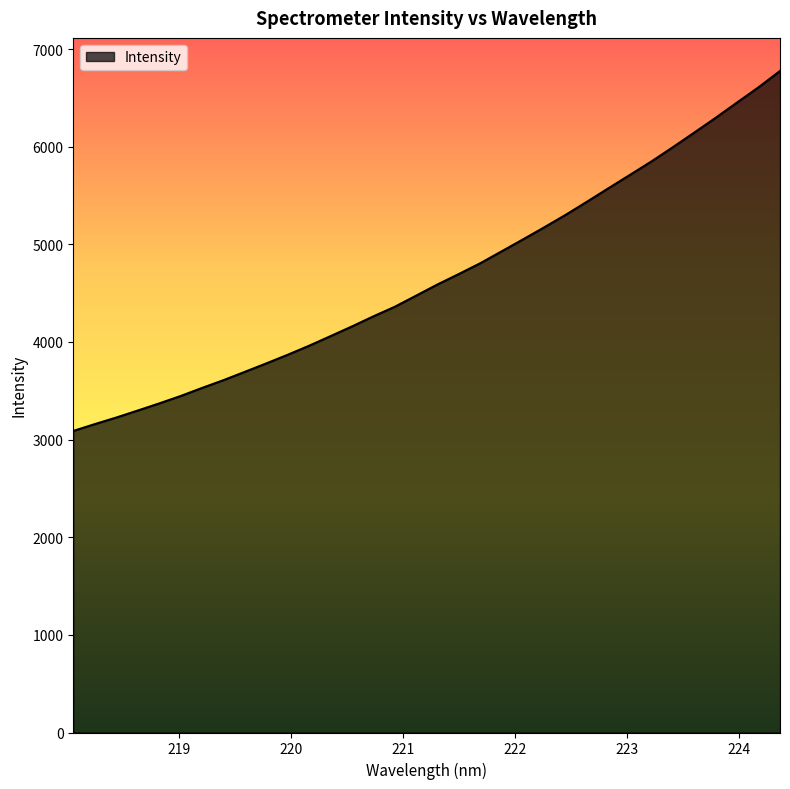

What is the difference between the maximum and minimum values?

3686.9